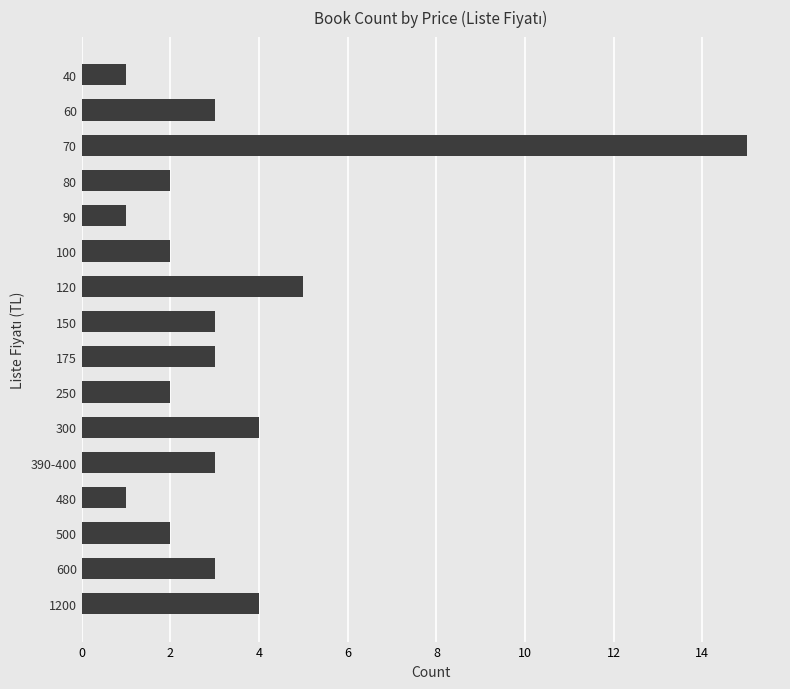

What position from the top is 60?

2